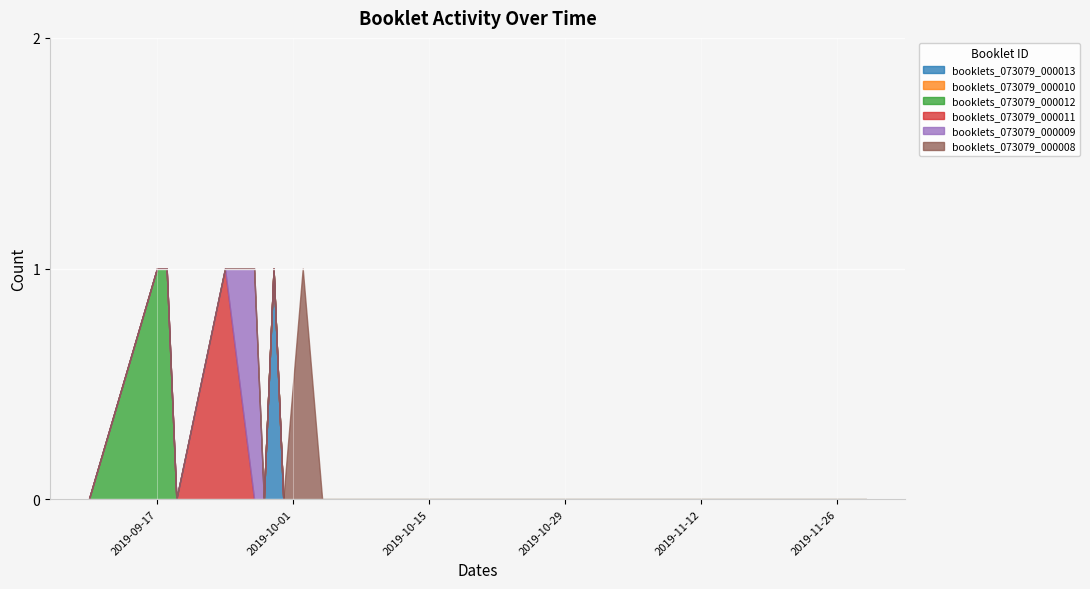

True or false: booklets_073079_000010 and booklets_073079_000011 intersect in this chart.

False